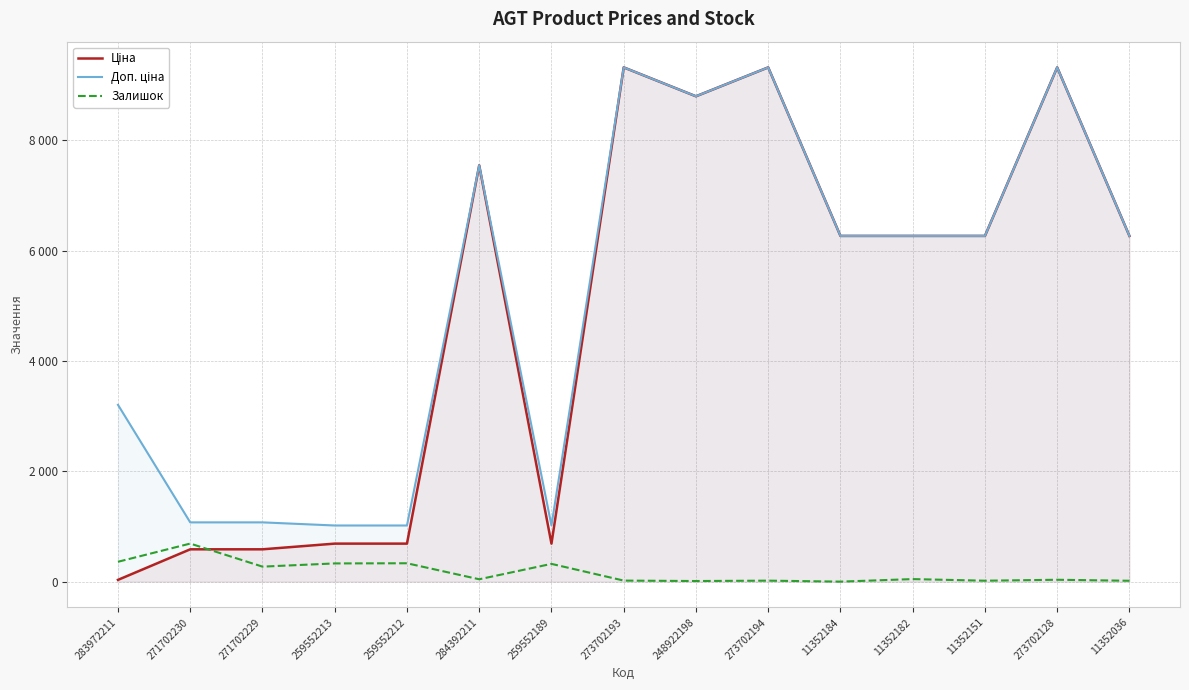

Which category has the lowest value in the Ціна series?

283972211